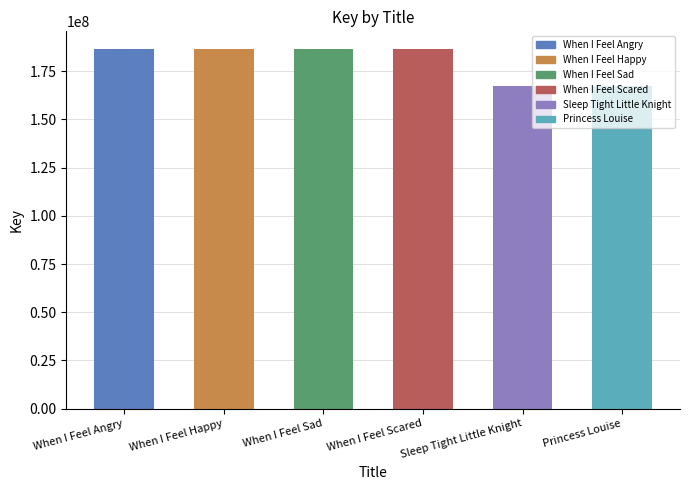

At which label does the data first exceed 186413499?

When I Feel Angry